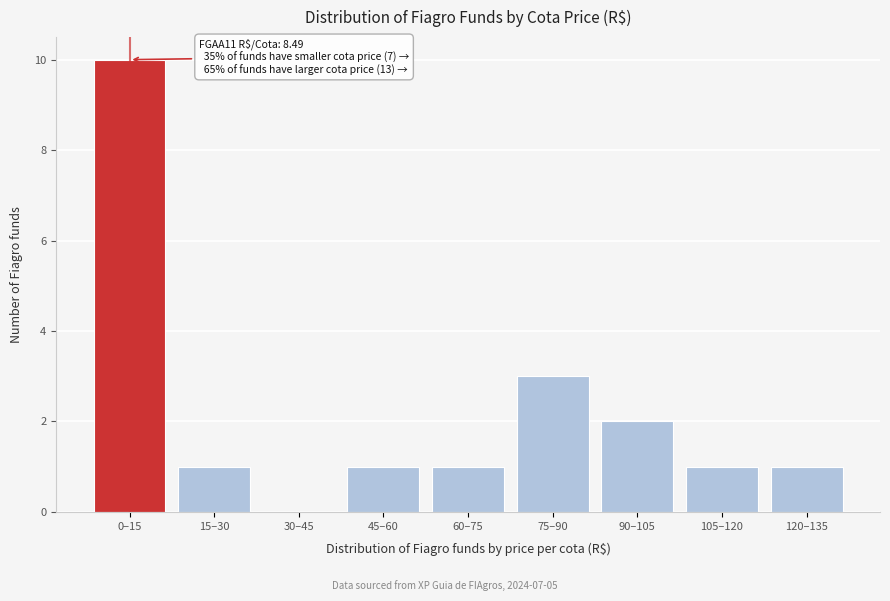

Reading right to left, extract all data points from this chart.

120–135=1	105–120=1	90–105=2	75–90=3	60–75=1	45–60=1	30–45=0	15–30=1	0–15=10